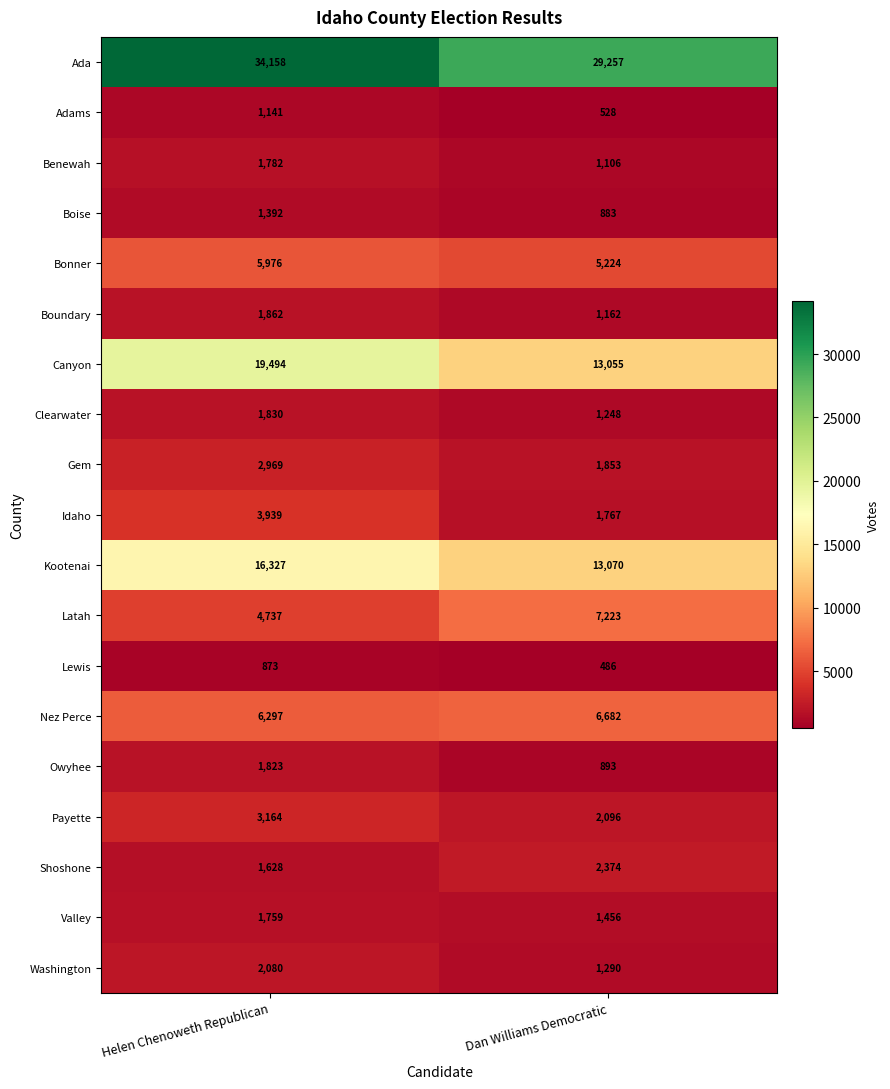

Rank the series by their maximum value, from highest to lowest.

Ada, Canyon, Kootenai, Latah, Nez Perce, Bonner, Idaho, Payette, Gem, Shoshone, Washington, Boundary, Clearwater, Owyhee, Benewah, Valley, Boise, Adams, Lewis